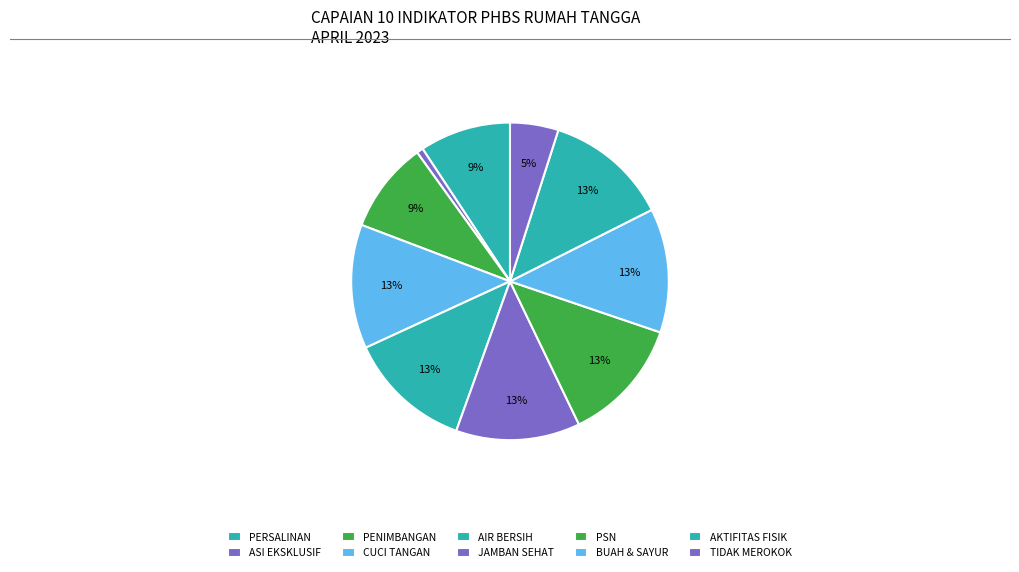

Count the number of slices in the pie.

10